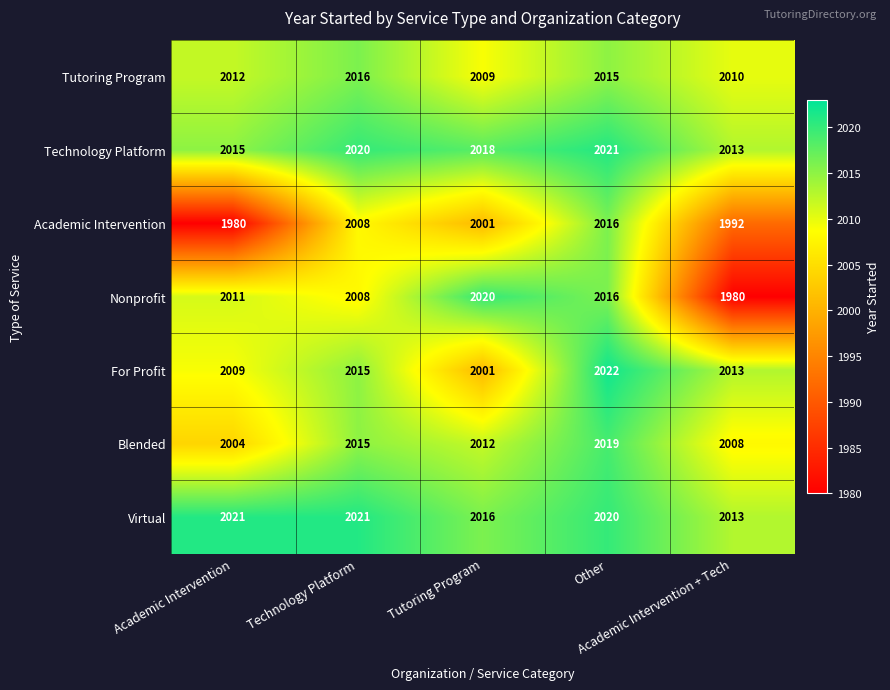

Count the number of data series in this chart.

7